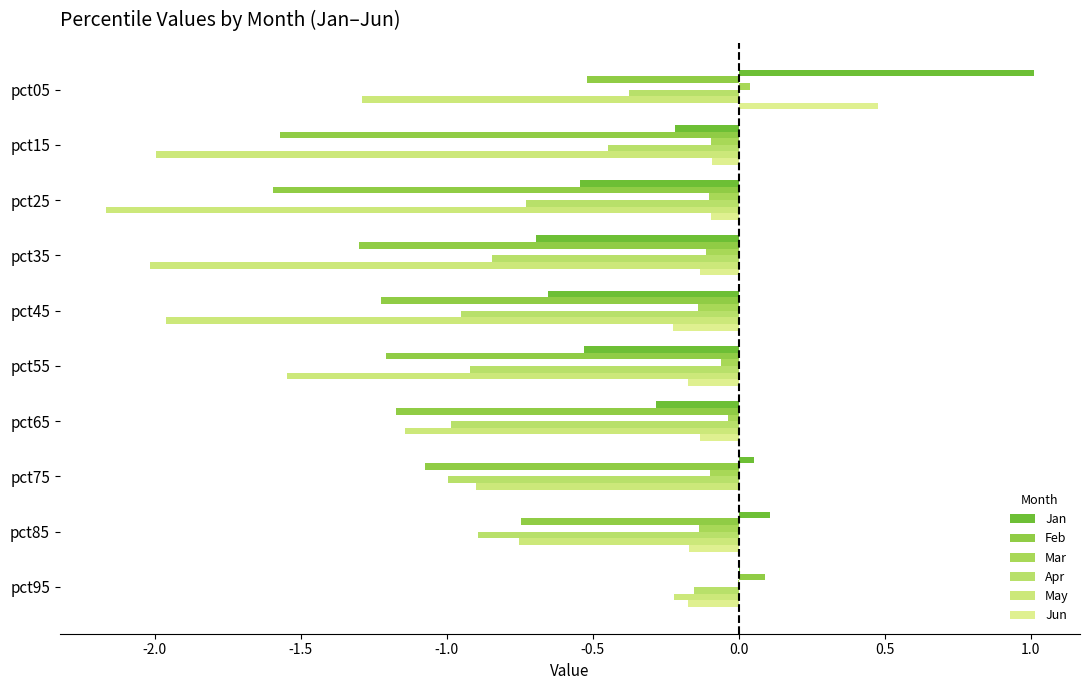

How many distinct data groups are displayed?

6